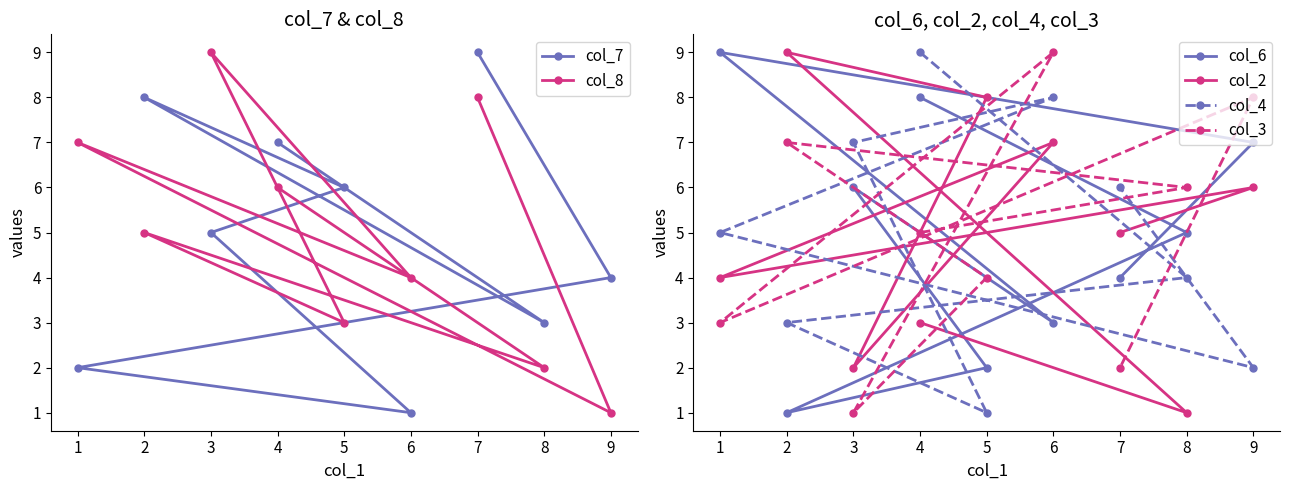

What is the approximate value of col_6 at 1?

9